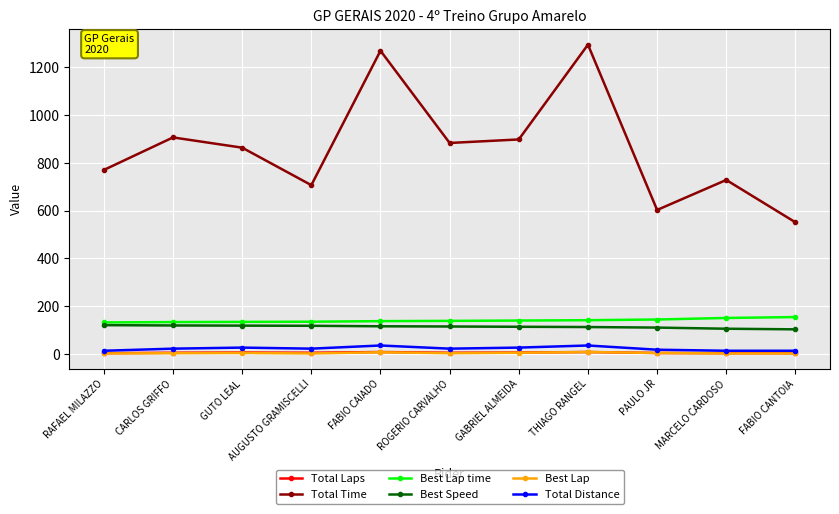

What is the label of the 7th point from the left?

GABRIEL ALMEIDA